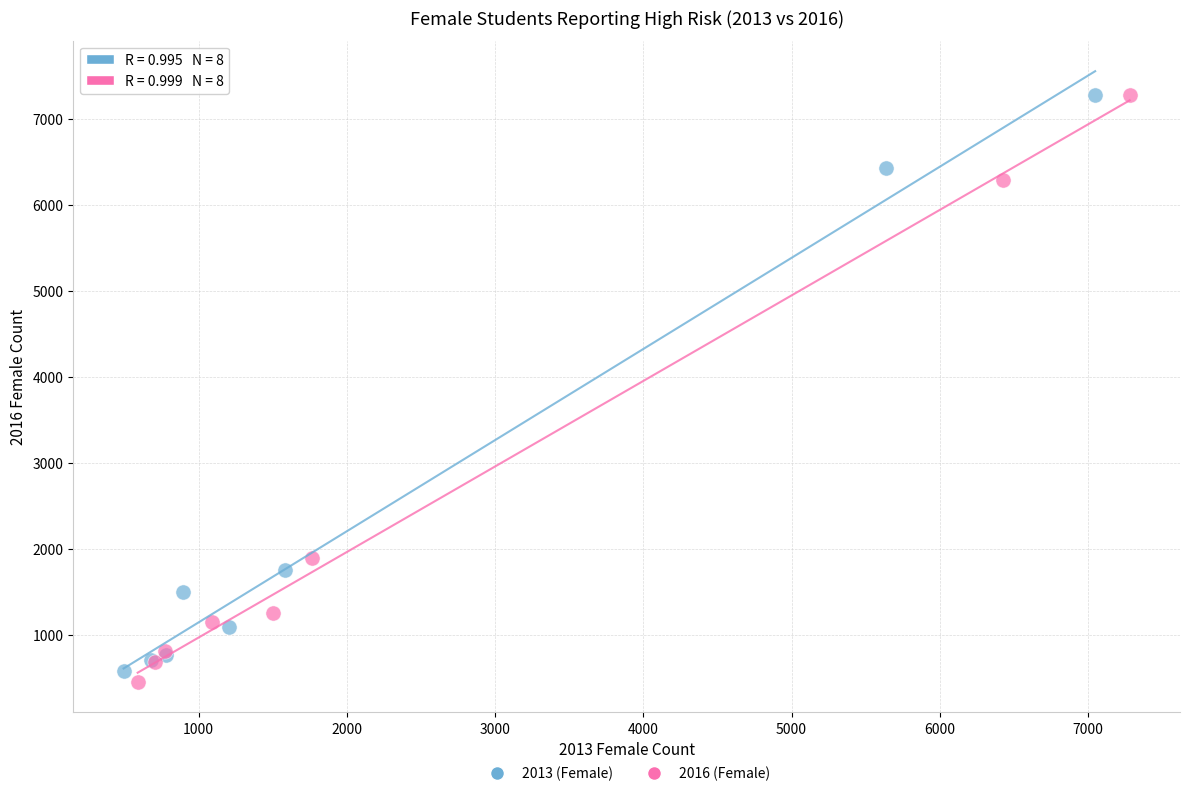

Which series contains the lowest Y value?

2016 (Female)